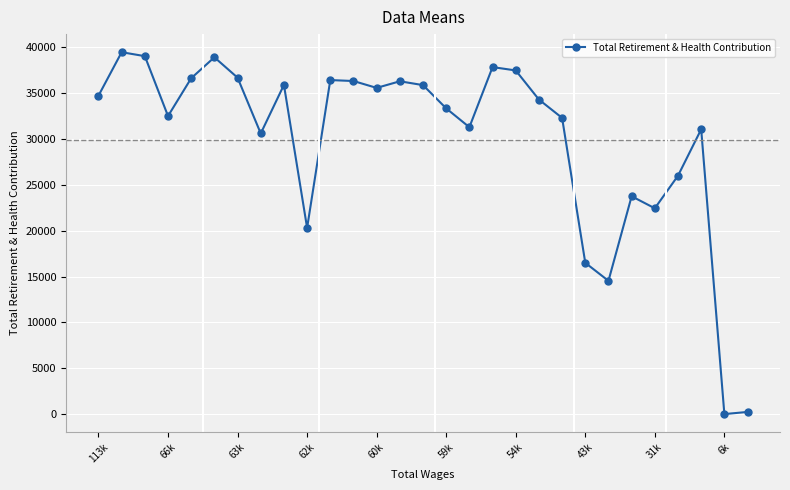

True or false: there are more than 1 points higher than both neighbors.

True